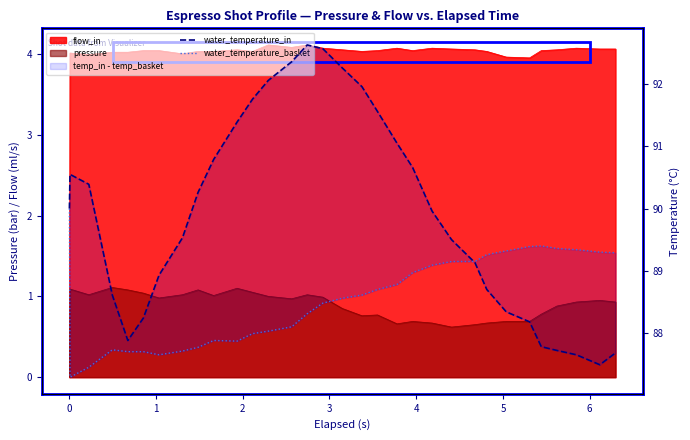

What is the difference between the maximum and minimum values in the water_temperature_in series?

5.1